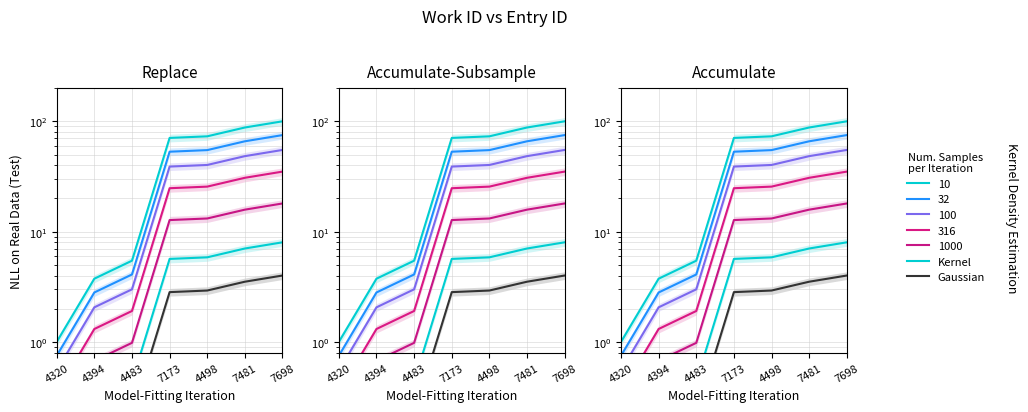

Where is Gaussian nearest to the value 2?

7173